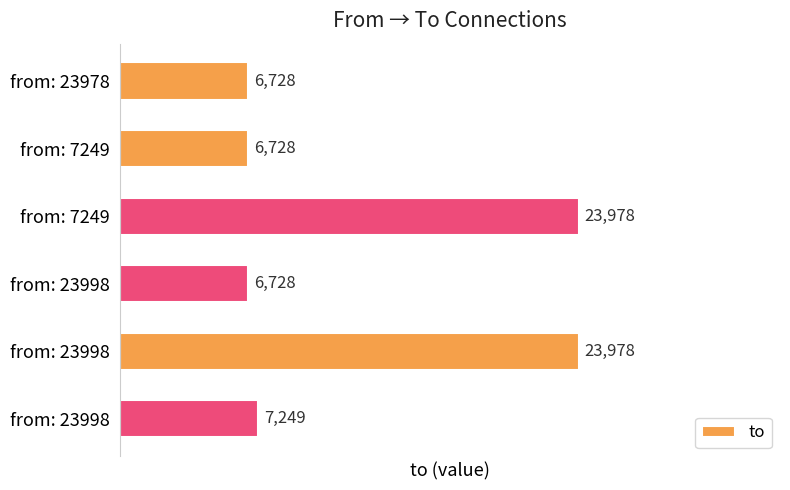

How many bars are there in total?

6